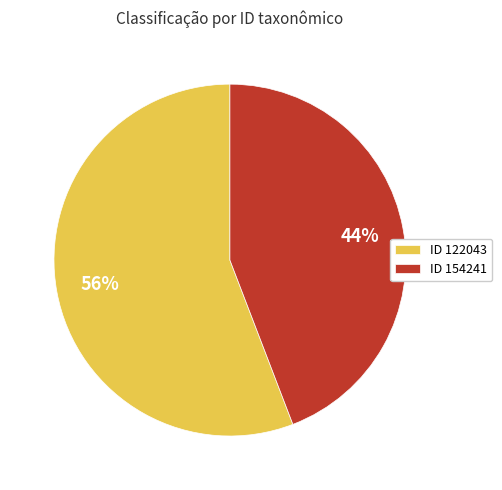

Which category has the smallest portion of the pie?

ID 154241